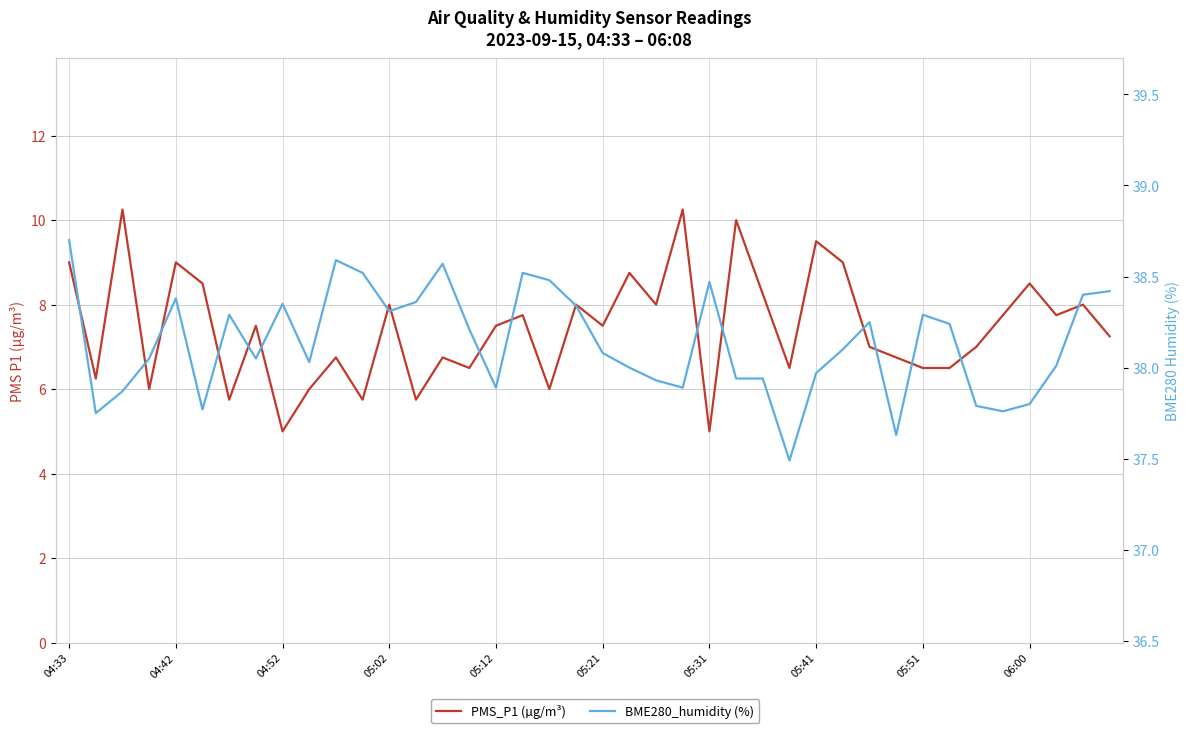

In PMS_P1 (µg/m³), how many points are lower than both neighbors (excluding endpoints)?

13